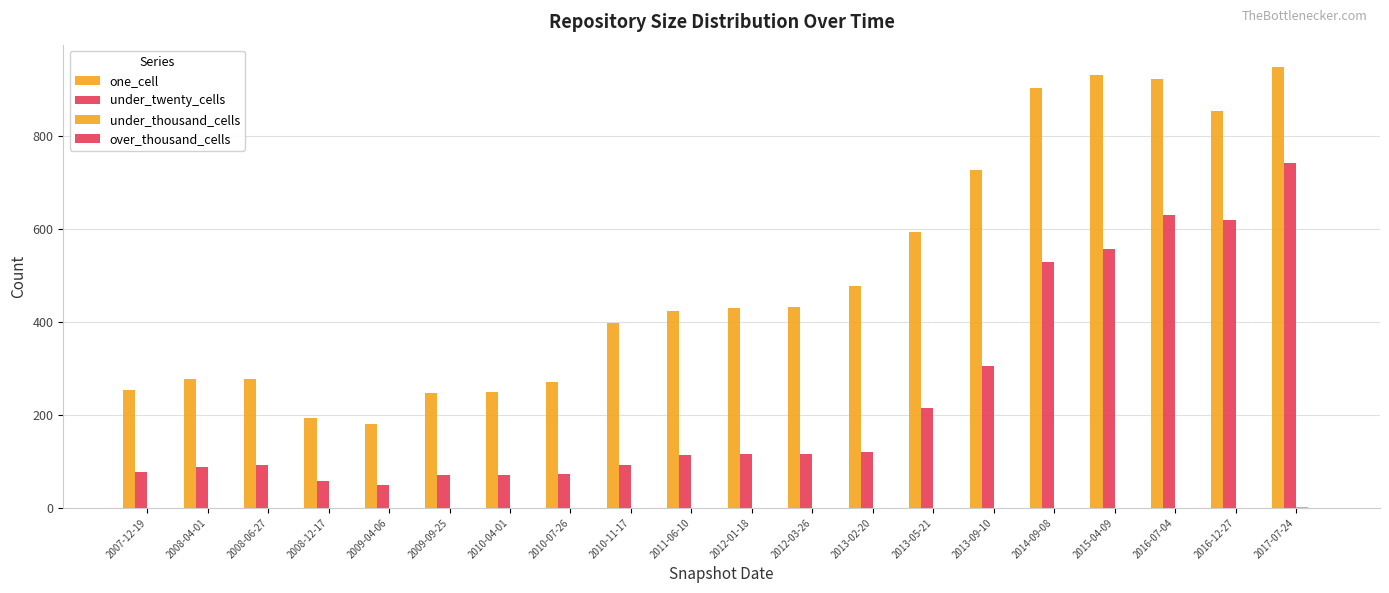

How many groups of bars are there?

20